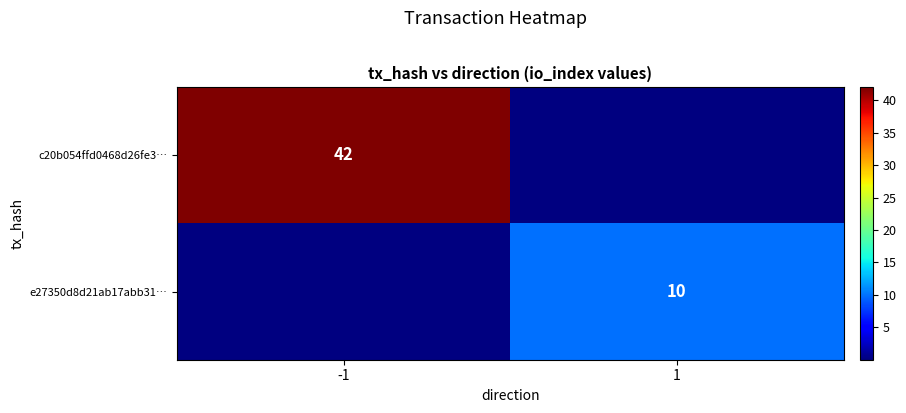

The value of e27350d8d21ab17abb31… at 1 is 10. True or false?

True